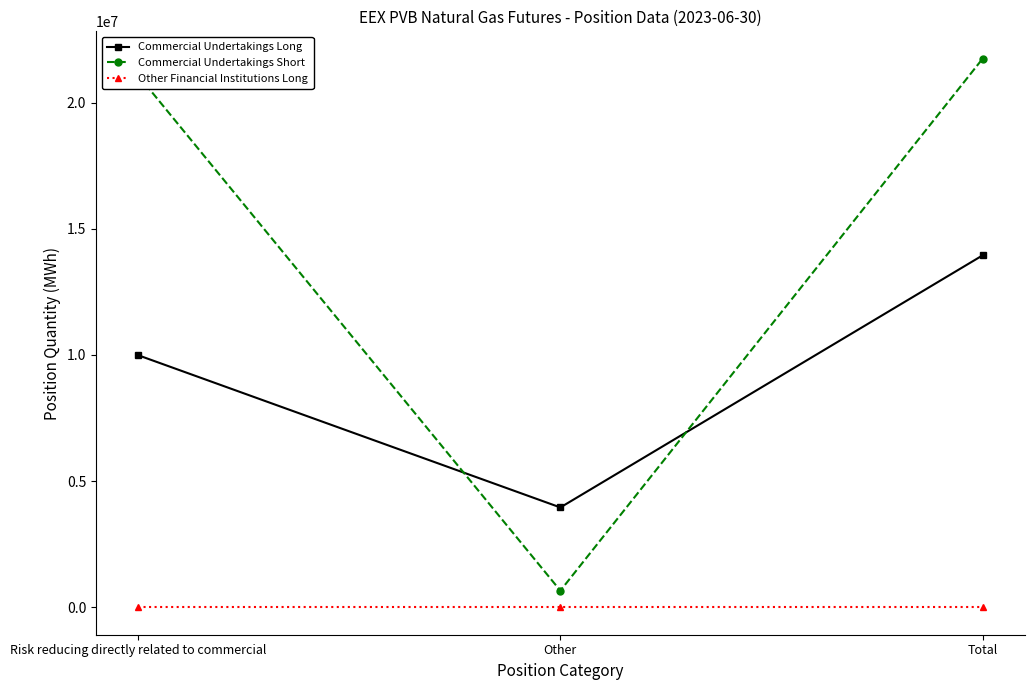

The value of Other Financial Institutions Long at Total is 0. True or false?

True